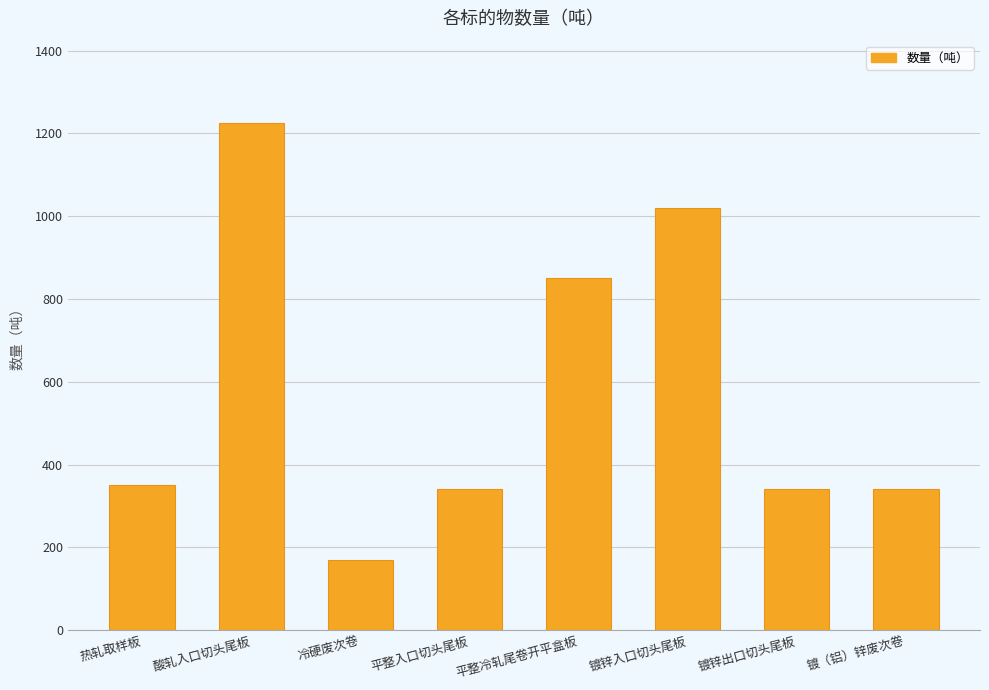

Approximately how many times larger is the value at 酸轧入口切头尾板 compared to 平整冷轧尾卷开平盒板?

1.4